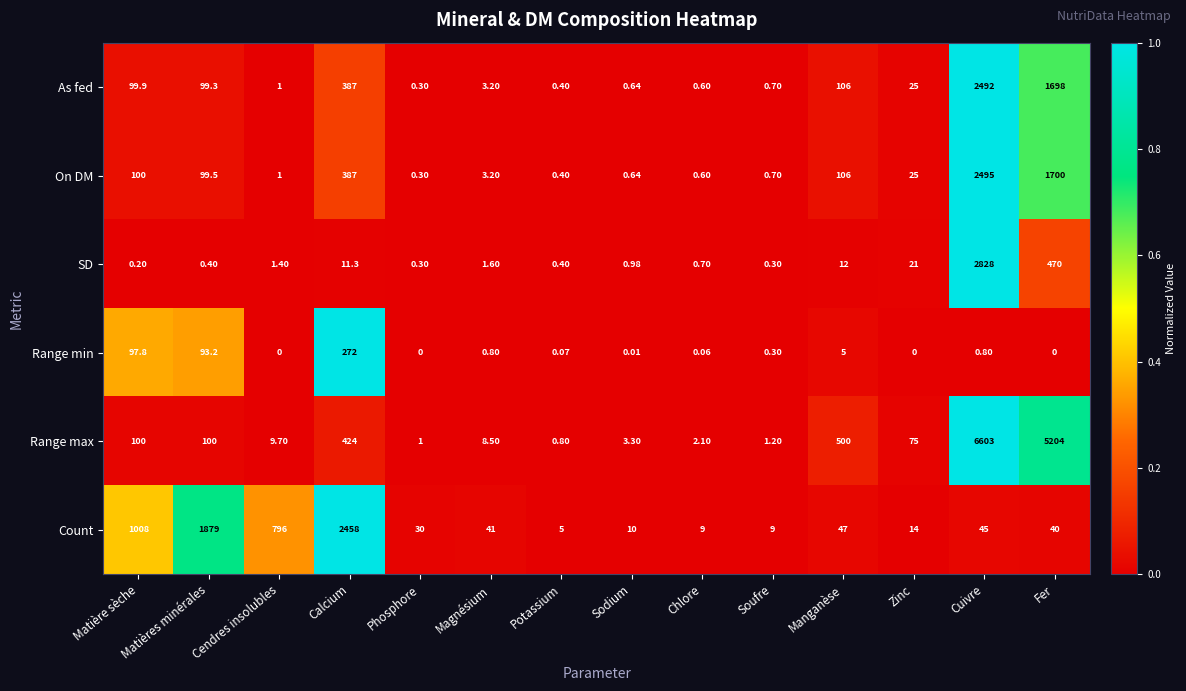

Rank the categories by On DM value from lowest to highest.

Phosphore, Potassium, Chlore, Sodium, Soufre, Cendres insolubles, Magnésium, Zinc, Matières minérales, Matière sèche, Manganèse, Calcium, Fer, Cuivre